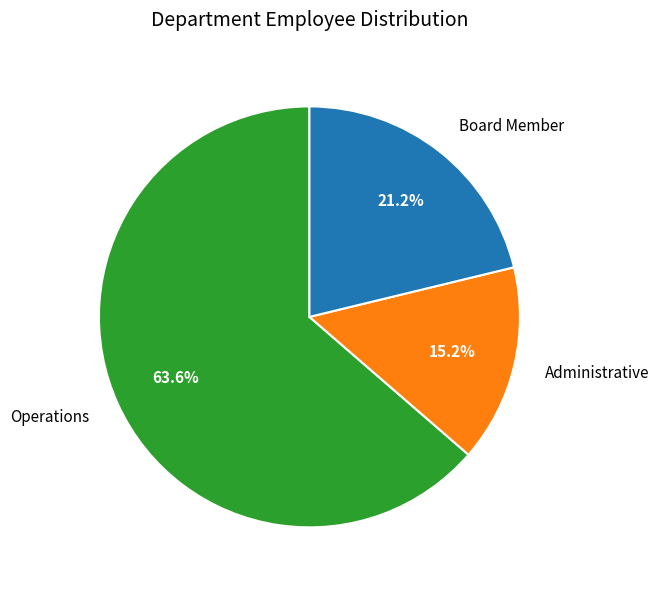

To the nearest percent, what is the combined percentage of Board Member and Operations?

85%